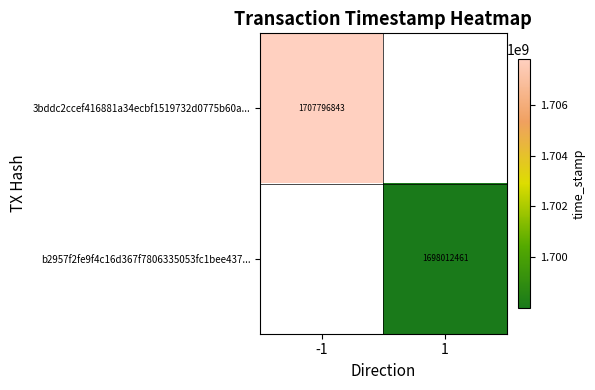

True or false: b2957f2fe9f4c16d367f7806335053fc1bee437... has a value of 985547626 at 1.

False